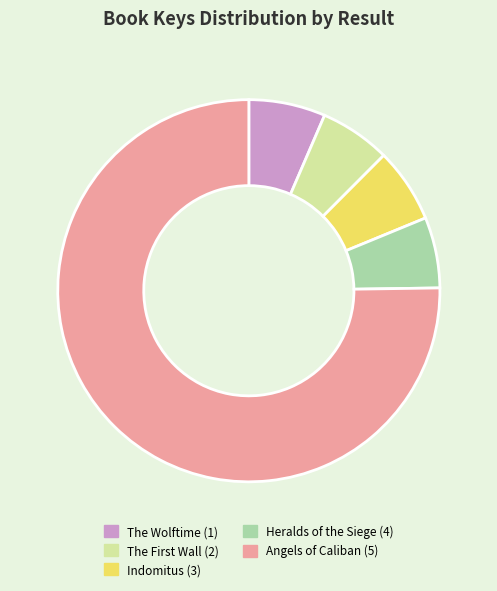

Is it true that Heralds of the Siege (4) is 6% of the pie?

True